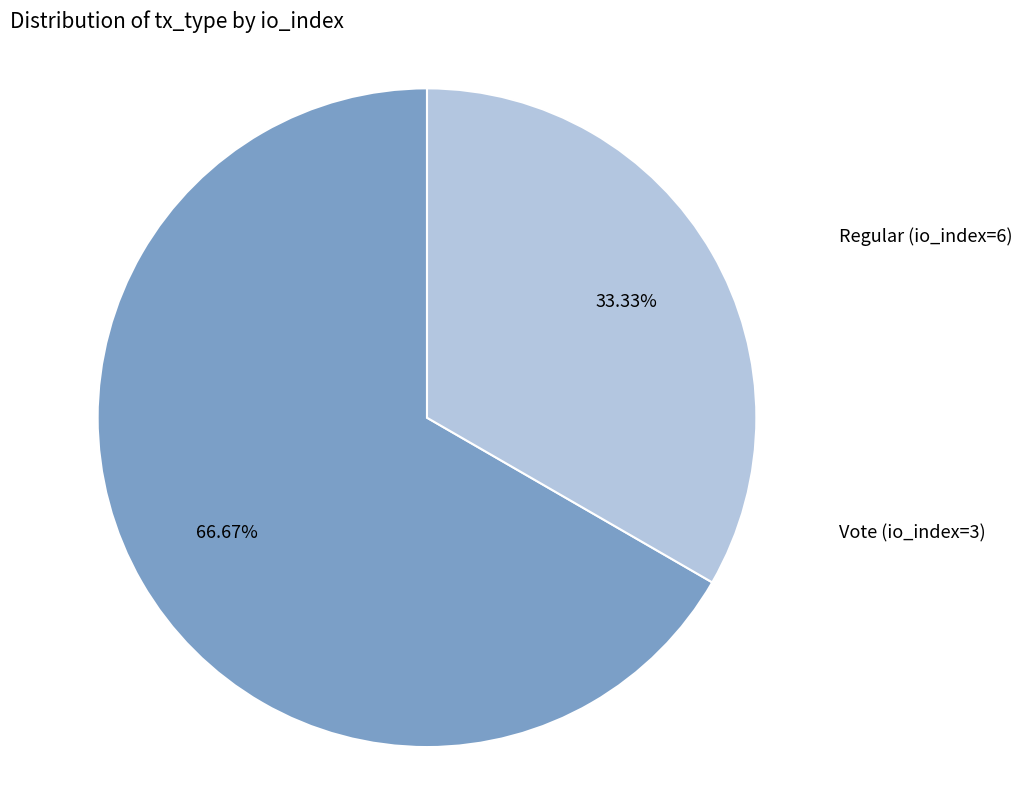

To the nearest percent, what is the combined percentage of Regular (io_index=6) and Vote (io_index=3)?

100%